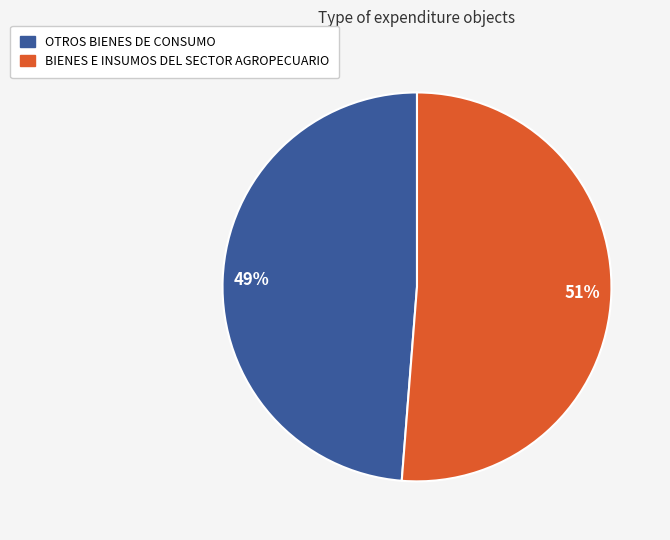

To the nearest percent, what is the average slice percentage?

50%